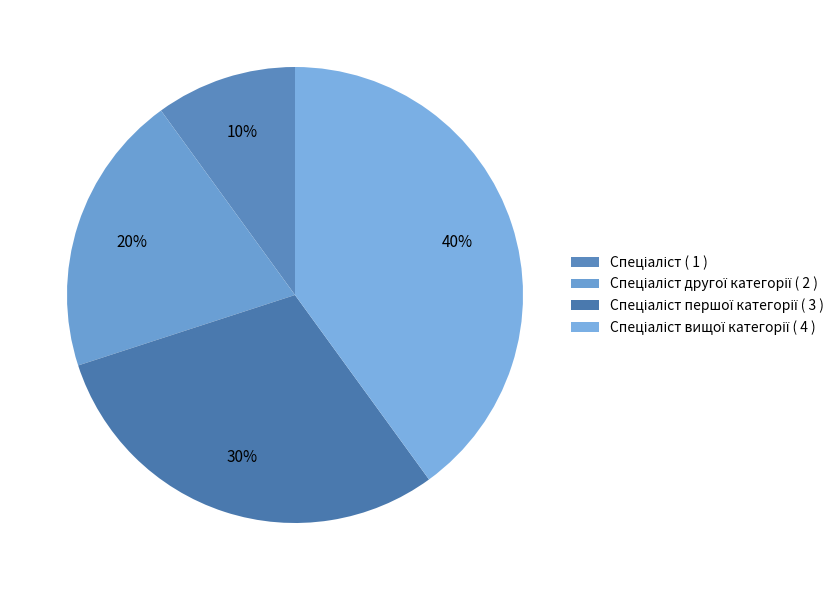

Is there any slice that represents more than half of the pie?

No